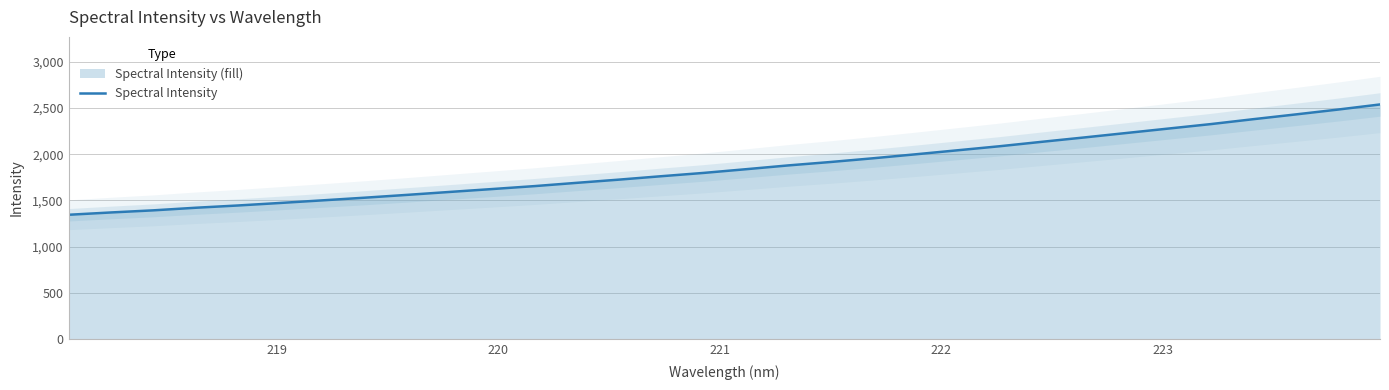

What is the maximum value for Spectral Intensity?

2538.1